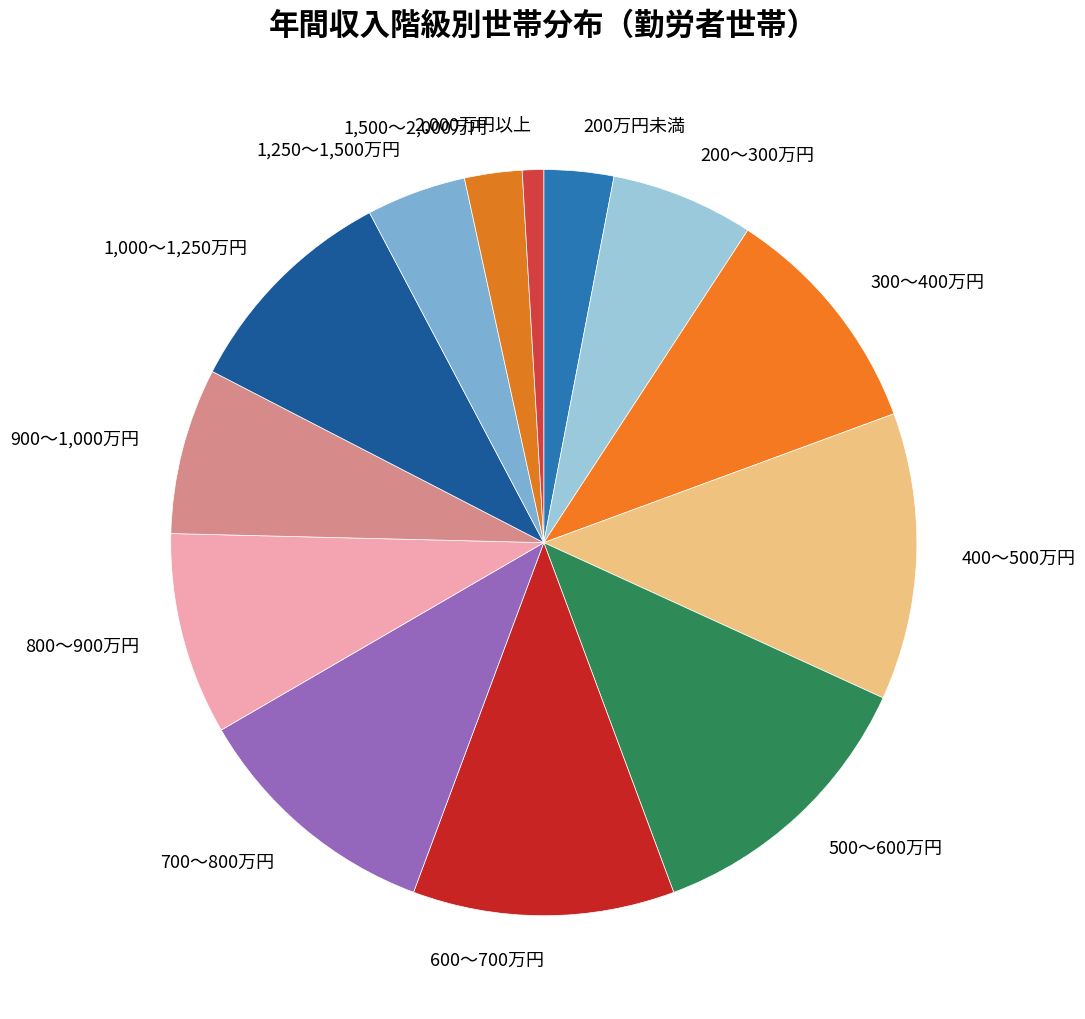

Approximately how many times larger is the value at 500～600万円 compared to 200～300万円?

2.0